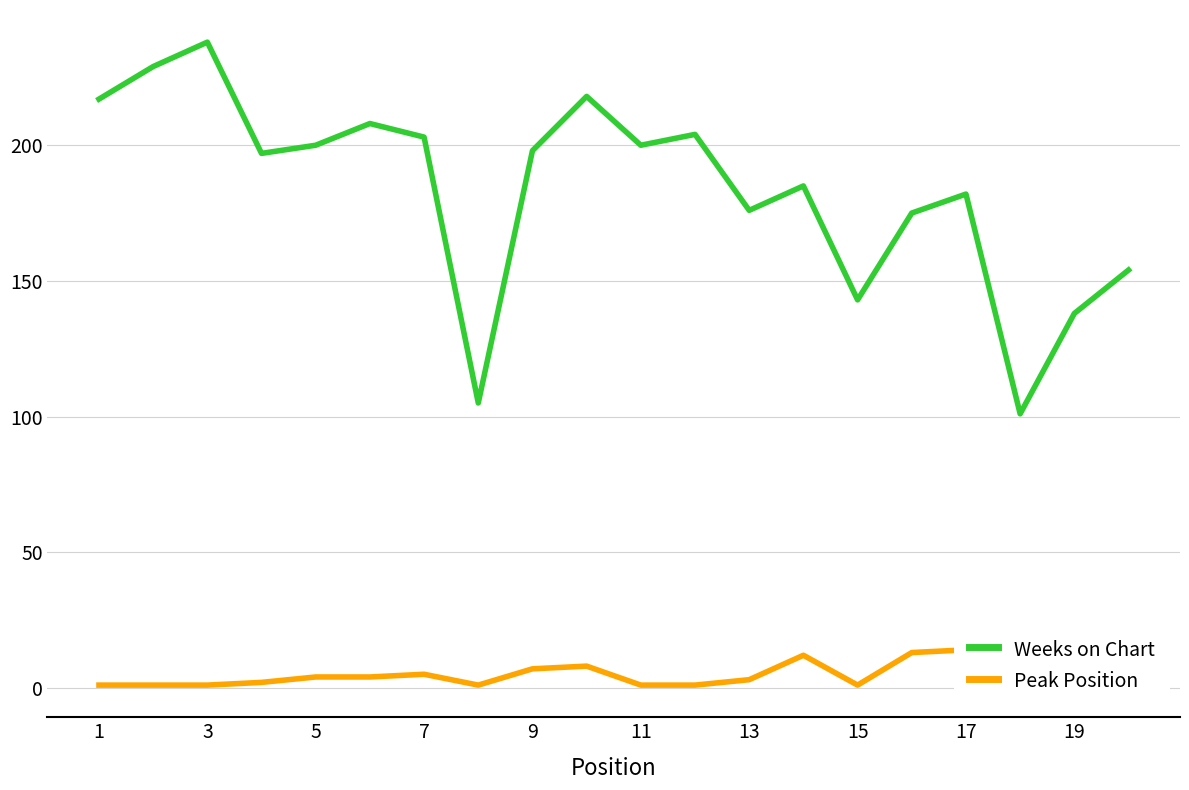

Which series has the largest total across all categories?

Weeks on Chart